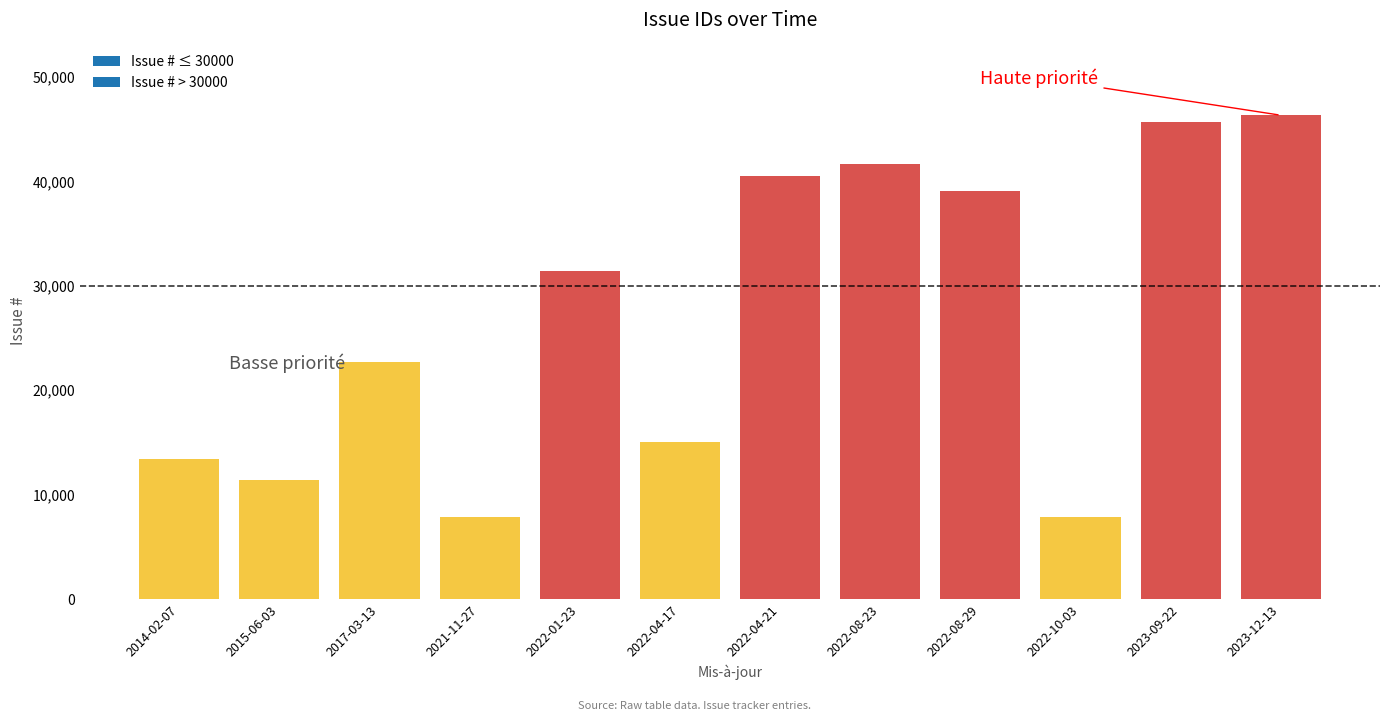

What is the ratio of the value at 2023-09-22 to the value at 2014-02-07?

3.4